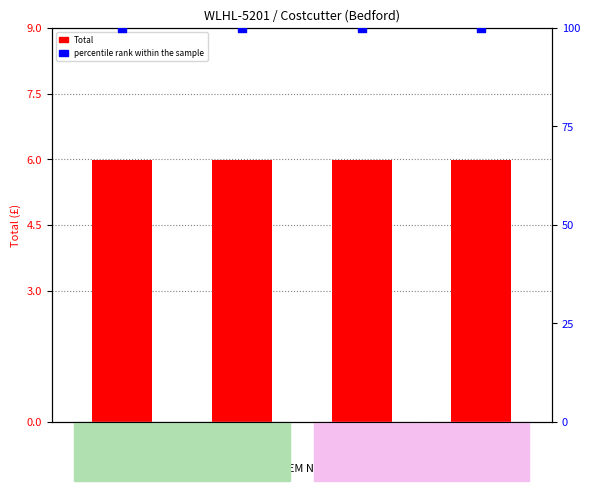

Is the value of Total at 1928A greater than the value of percentile rank within the sample at 1930A?

No